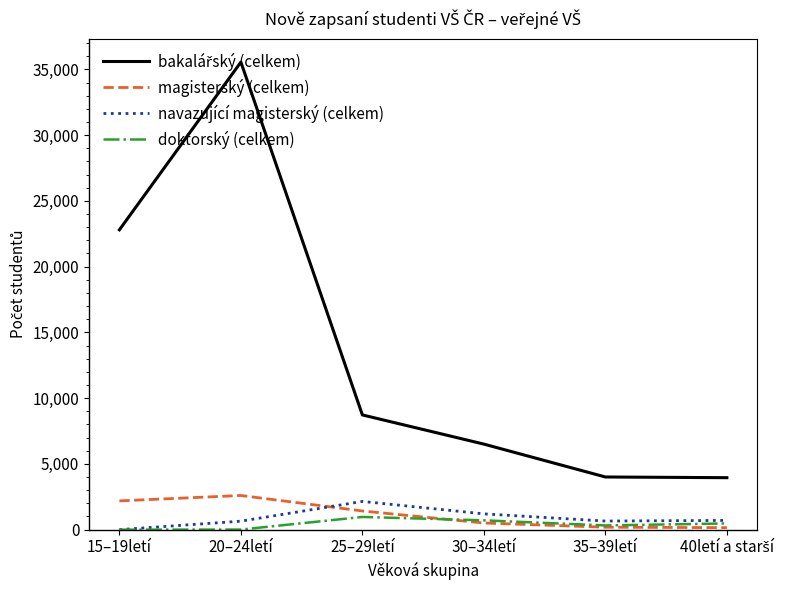

At which category is the sum across all series the highest?

20–24letí